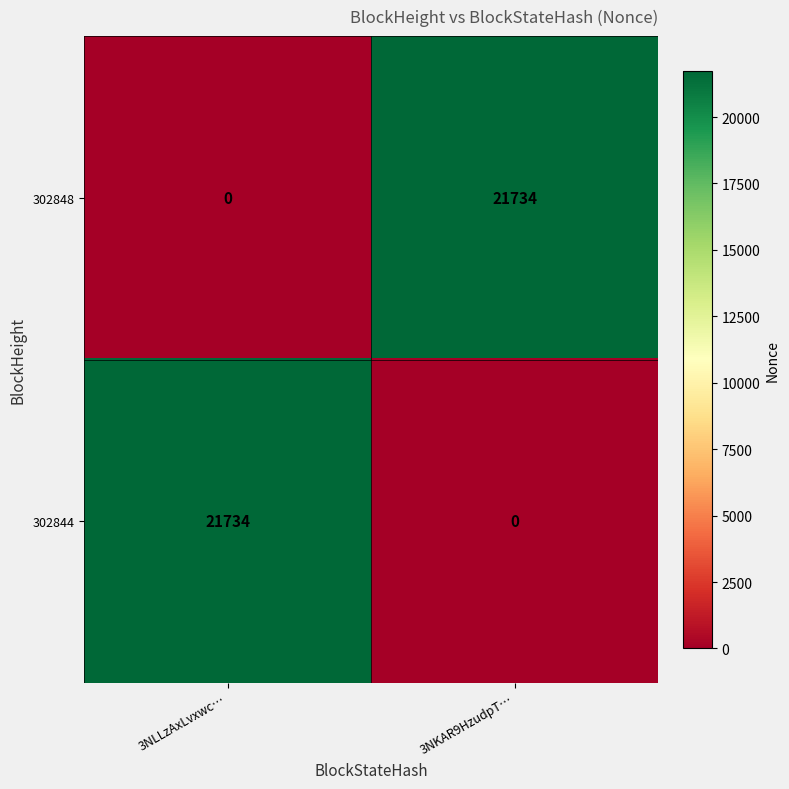

The 302844 series shows 30473 at 3NLLzAxLvxwc…. True or false?

False